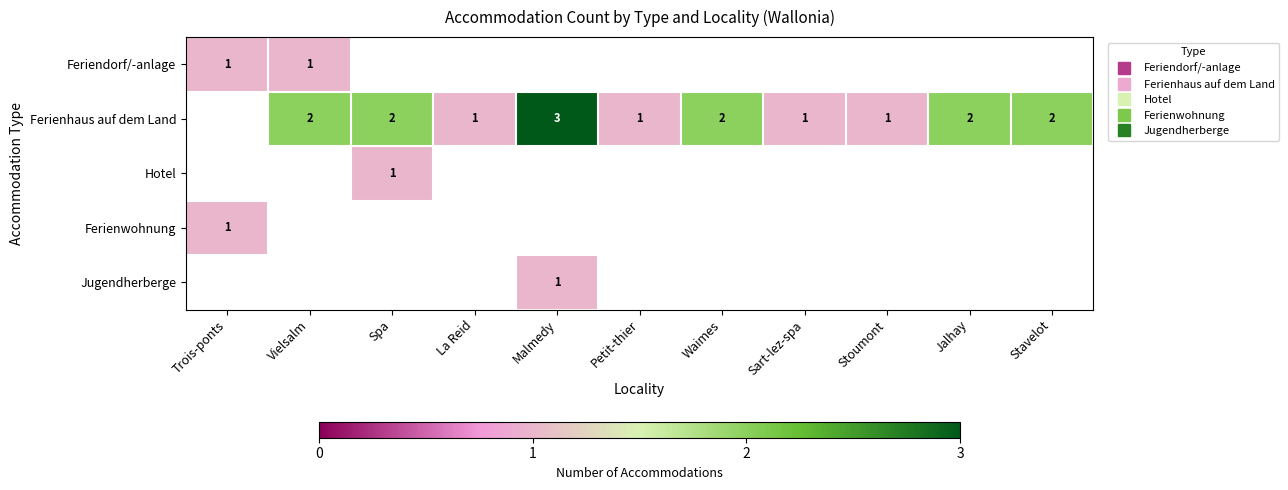

How many series are shown in this chart?

5